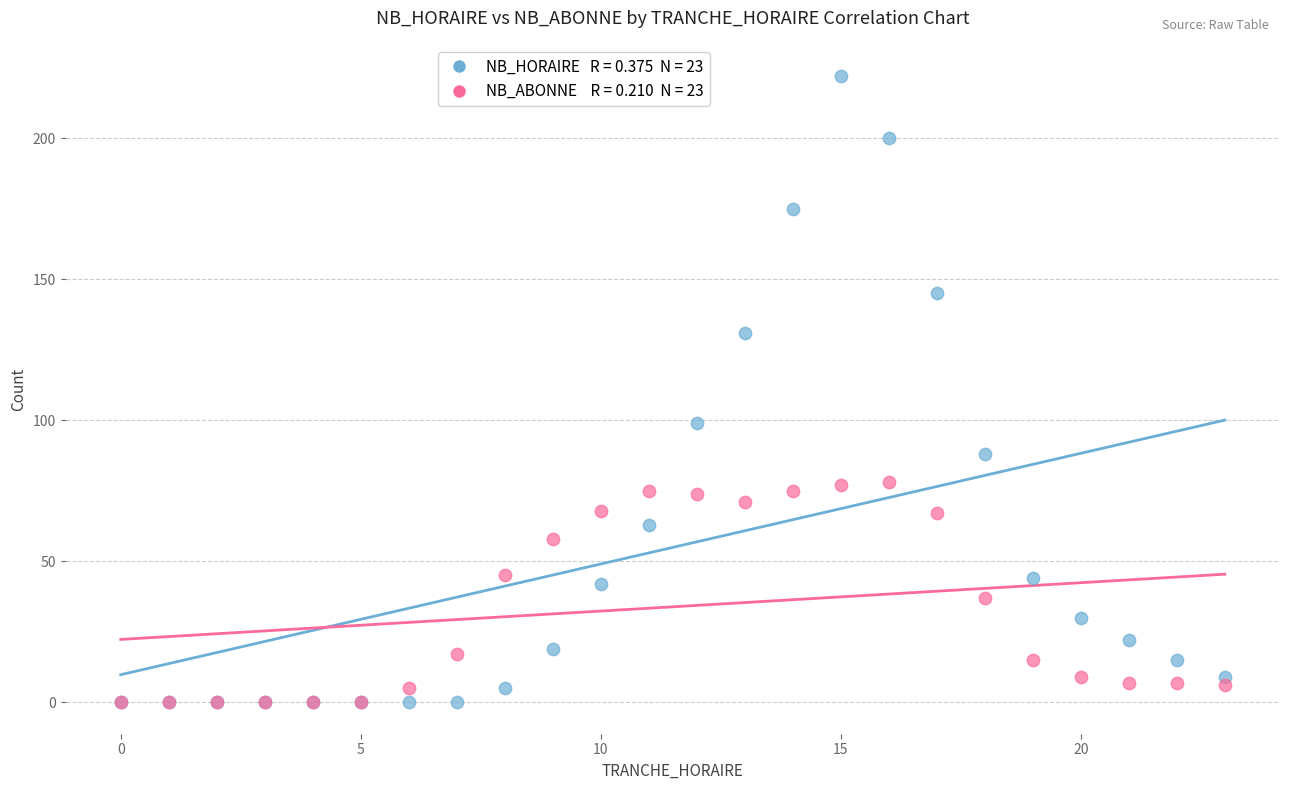

Across all series, what Y value is closest to 111?

99